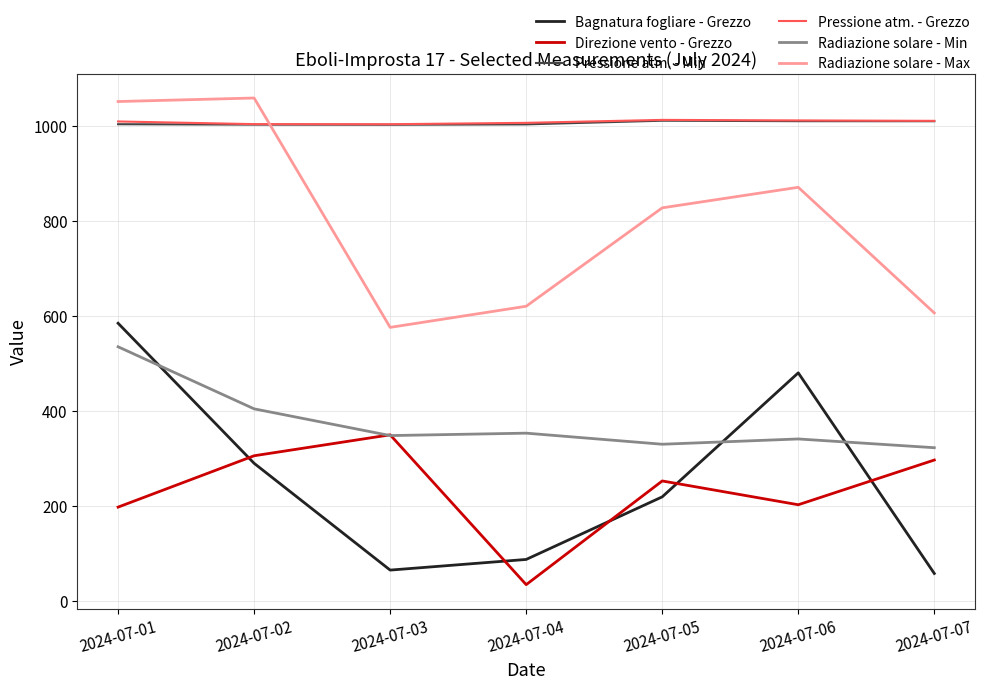

Is it true that Radiazione solare - Min equals 535.1 at 2024-07-01?

True